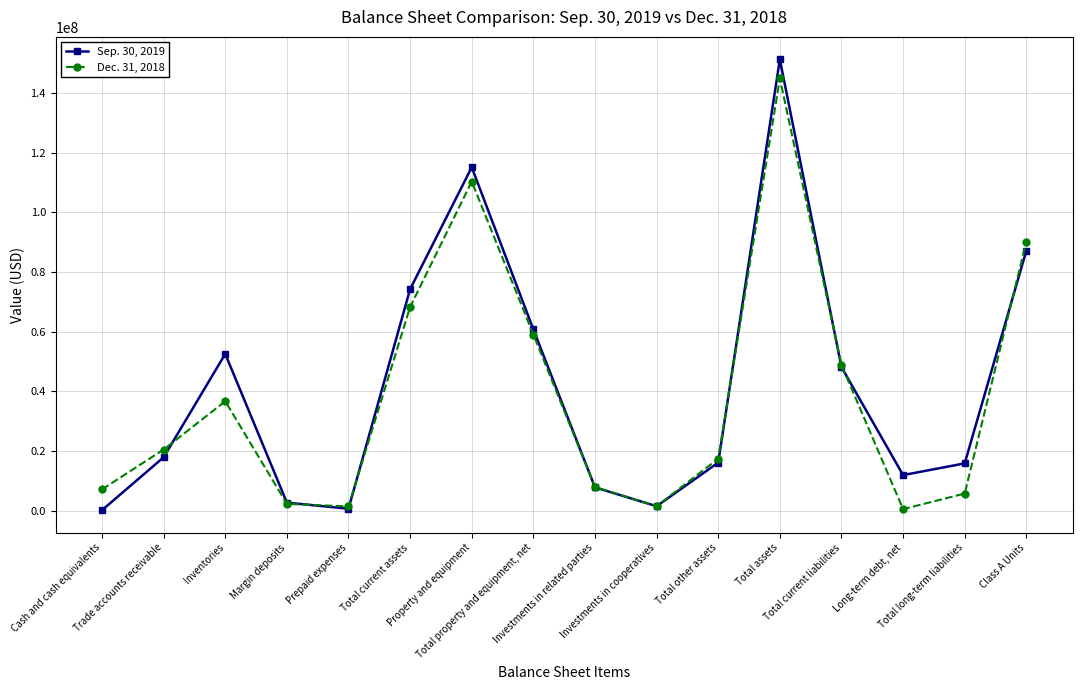

Between Cash and cash equivalents and Total current assets, which series saw the biggest shift?

Sep. 30, 2019